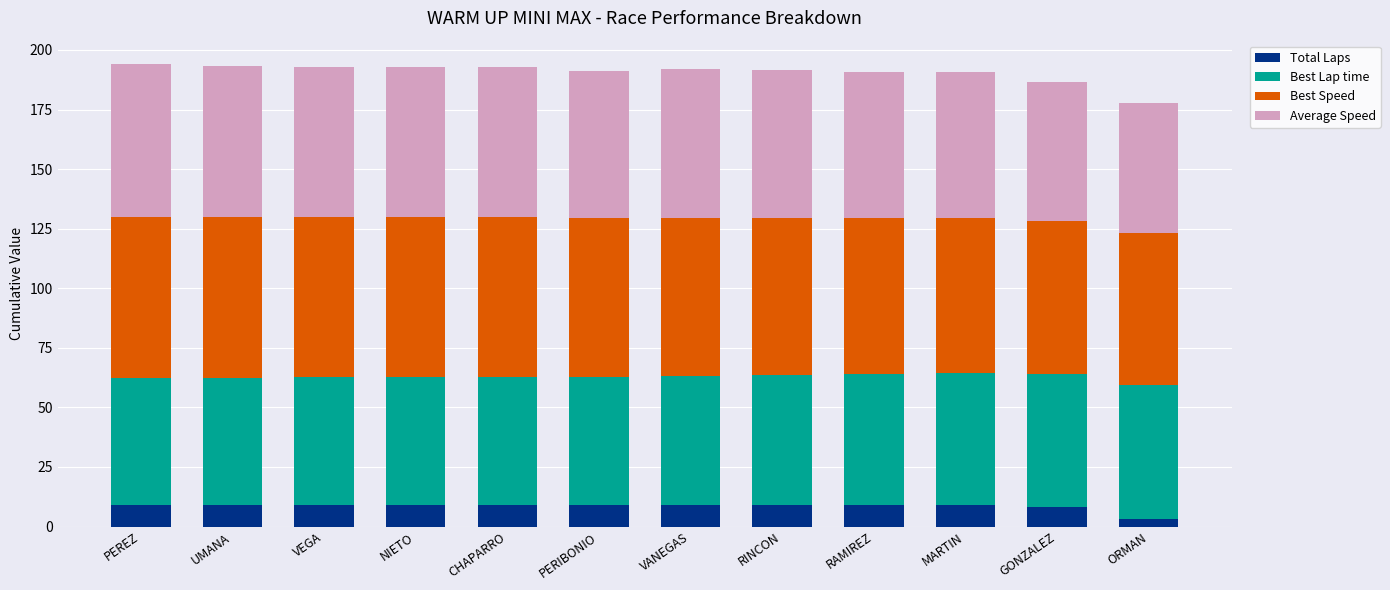

What is the total value across all series at CHAPARRO?

193.0